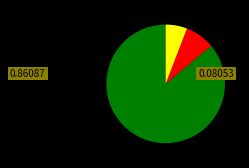

Does any single category account for the majority?

Yes